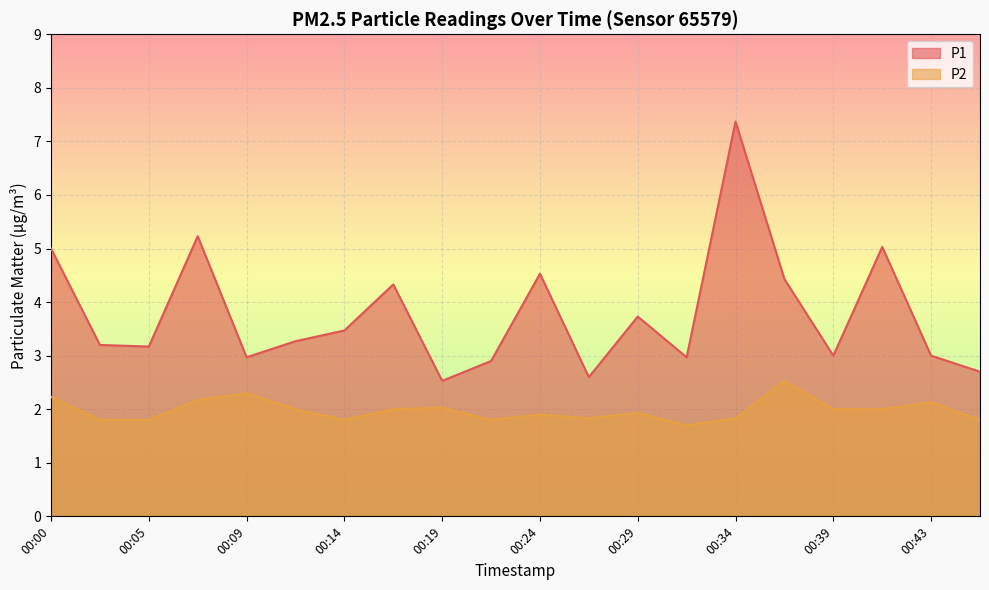

The P2 series shows 2.8 at 00:43. True or false?

False